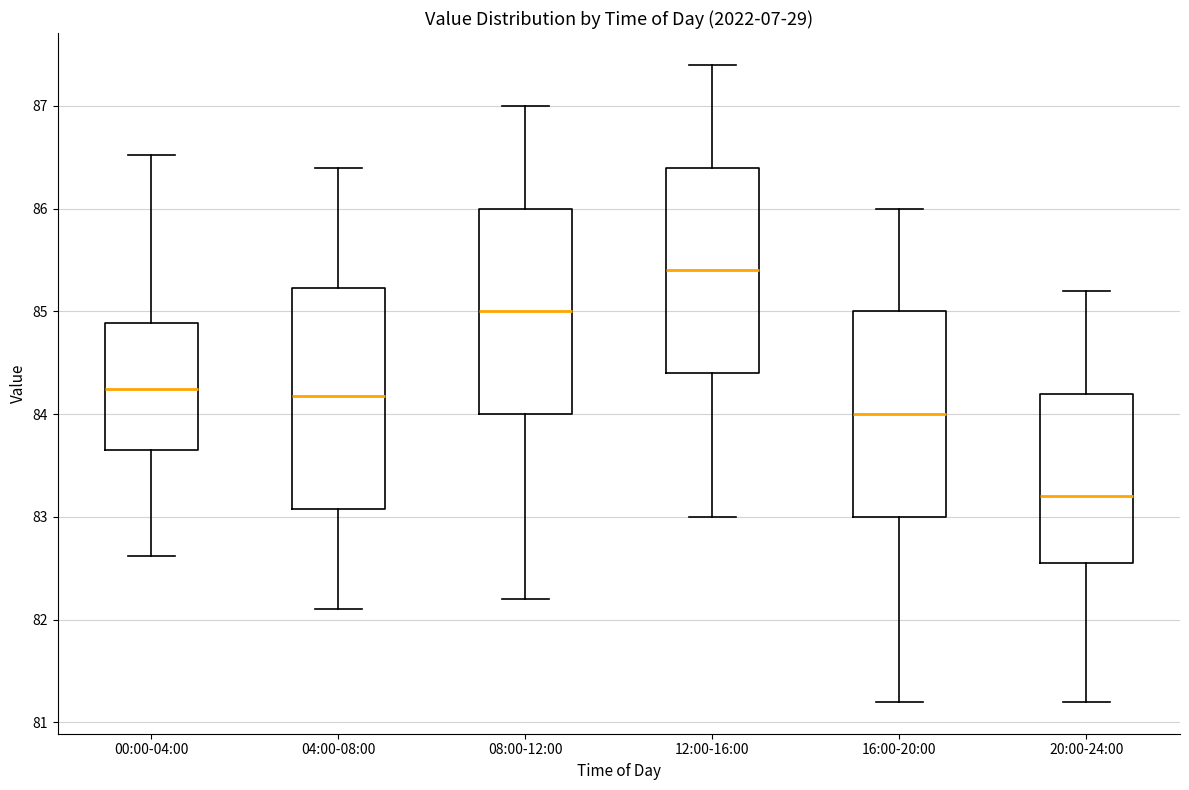

Where is the lower edge of the box for 08:00-12:00 on the y-axis? The values are not printed on the chart, so give them approximately, as read against the axis.

84.0